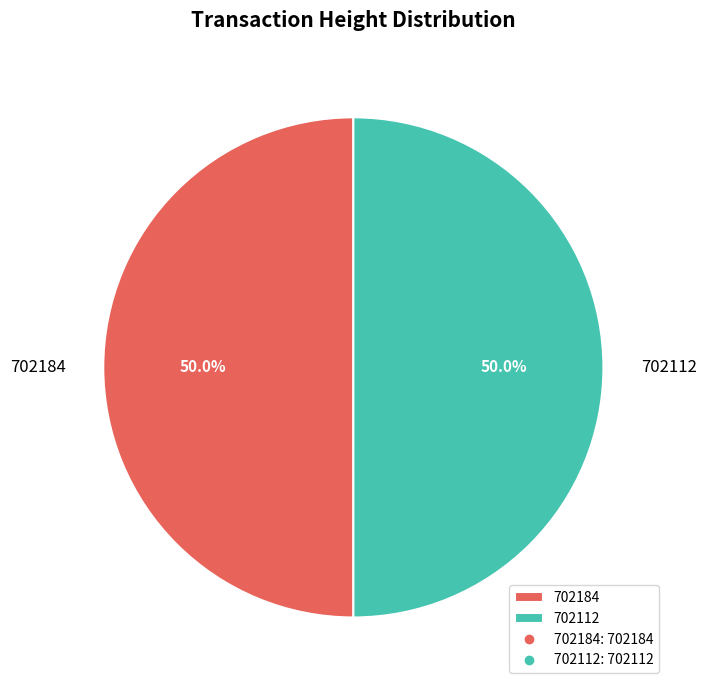

Combined, do 702112 and 702184 account for over 50%?

Yes